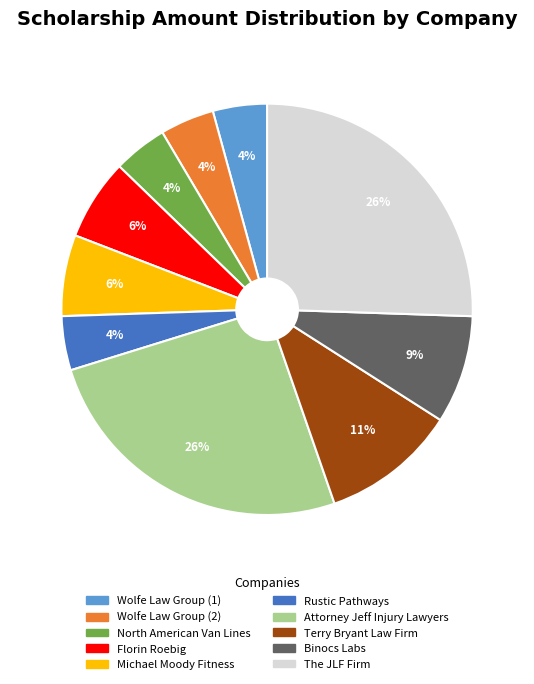

Does Rustic Pathways represent more than half of the total?

No